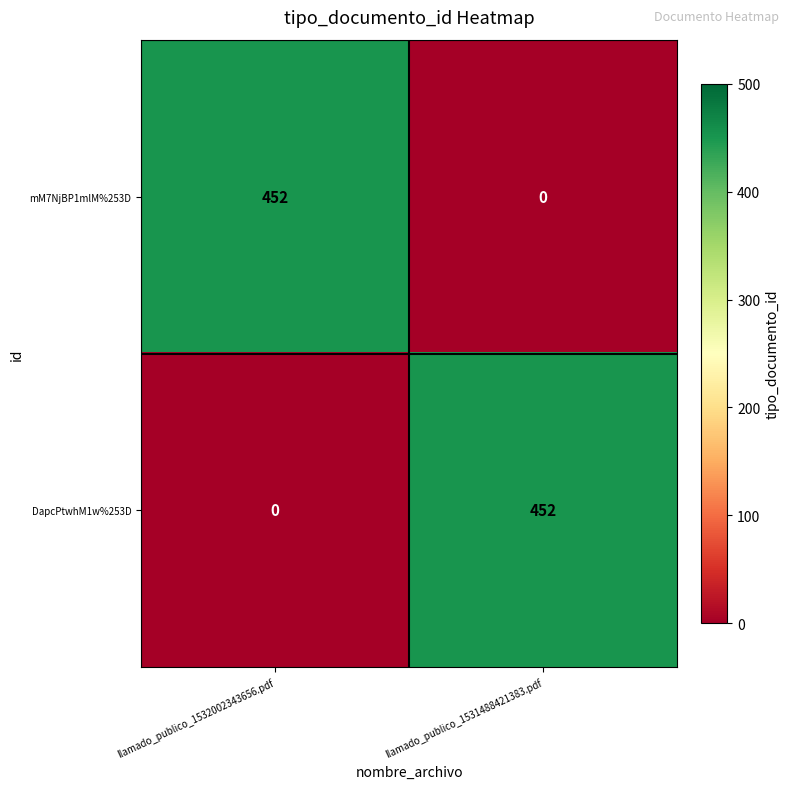

True or false: mM7NjBP1mlM%253D has a value of 314 at llamado_publico_1532002343656.pdf.

False